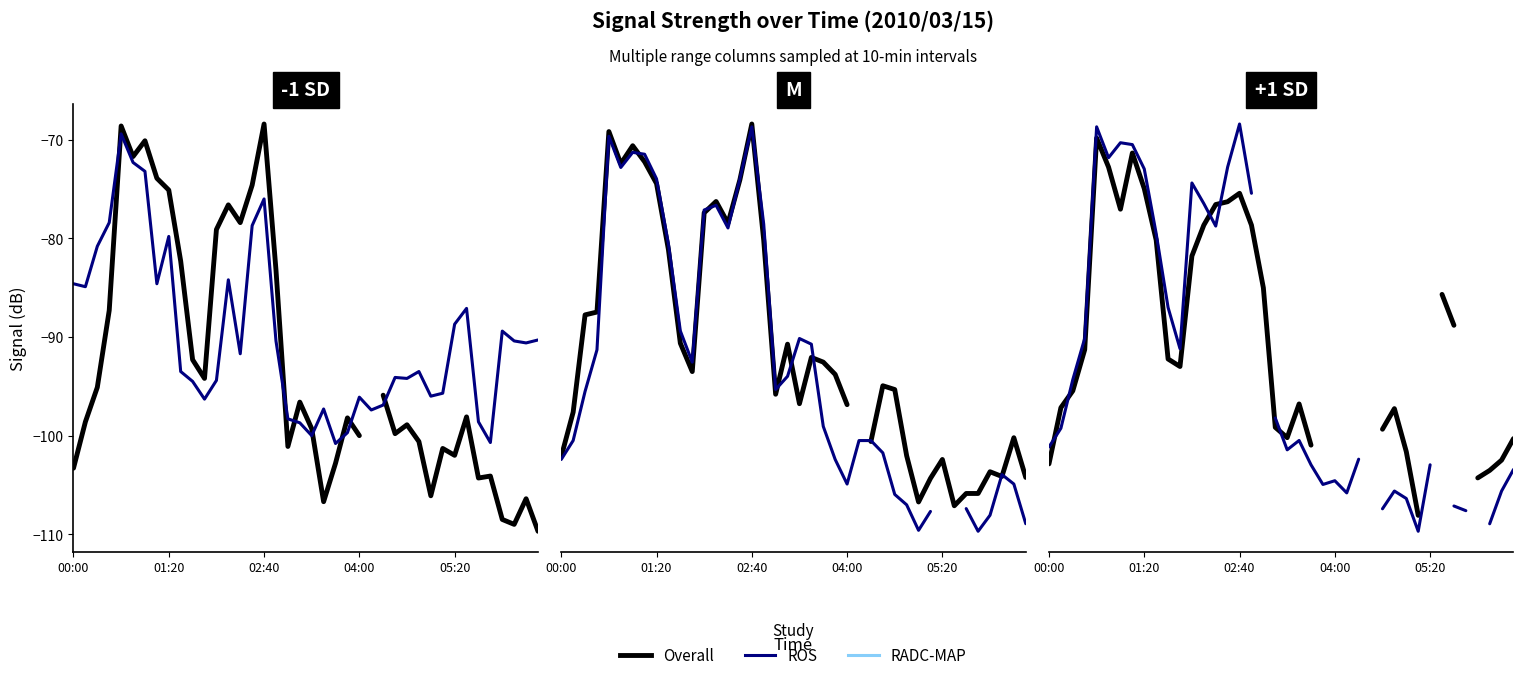

The value of Overall at 21 is -149.0. True or false?

False